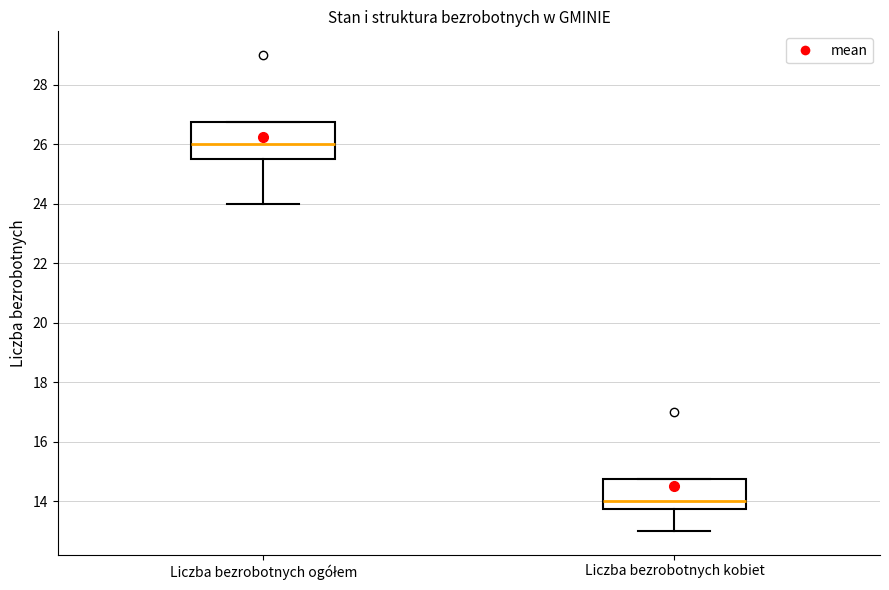

Reading left to right, read every box against the y-axis: the position of its median line, the range the box covers, and the ends of its whiskers. The values are not printed on the chart, so give them approximately, as read against the axis.

Liczba bezrobotnych ogółem: median 26.0, box 25.6 to 26.8, whiskers 24.0 to 26.8
Liczba bezrobotnych kobiet: median 14.0, box 13.8 to 14.8, whiskers 13.0 to 14.8